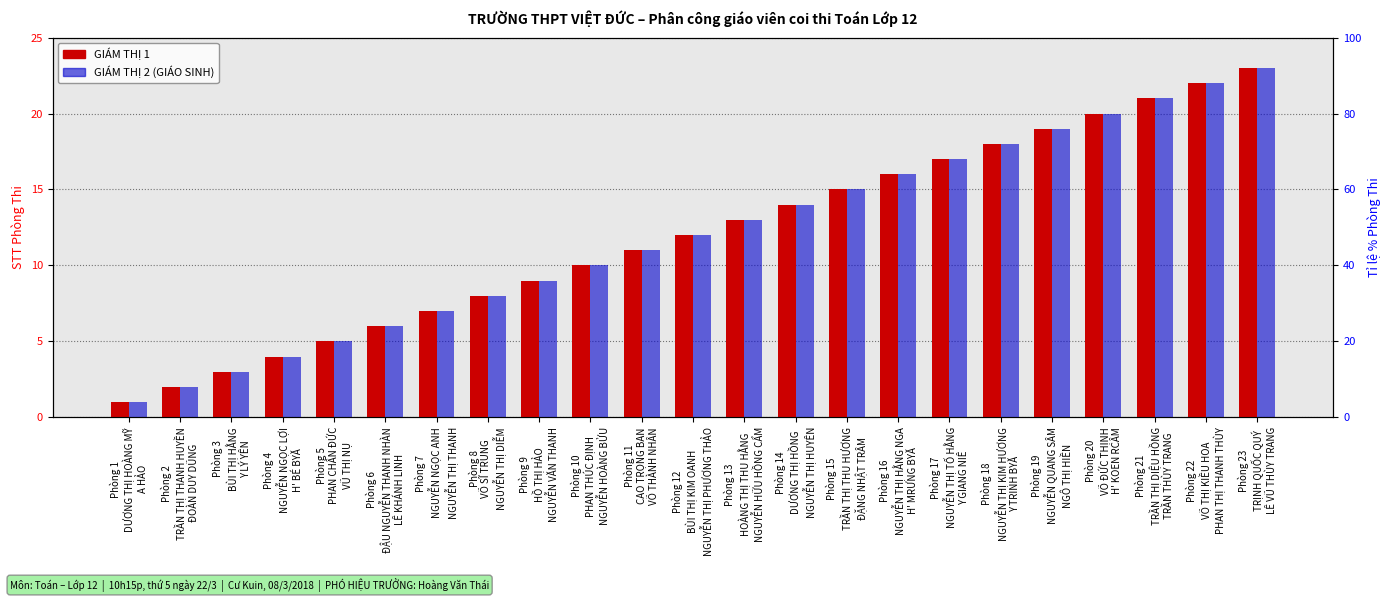

At which category does the chart reach its peak across all series?

Phòng 23
TRỊNH QUỐC QUÝ
LÊ VŨ THÙY TRANG